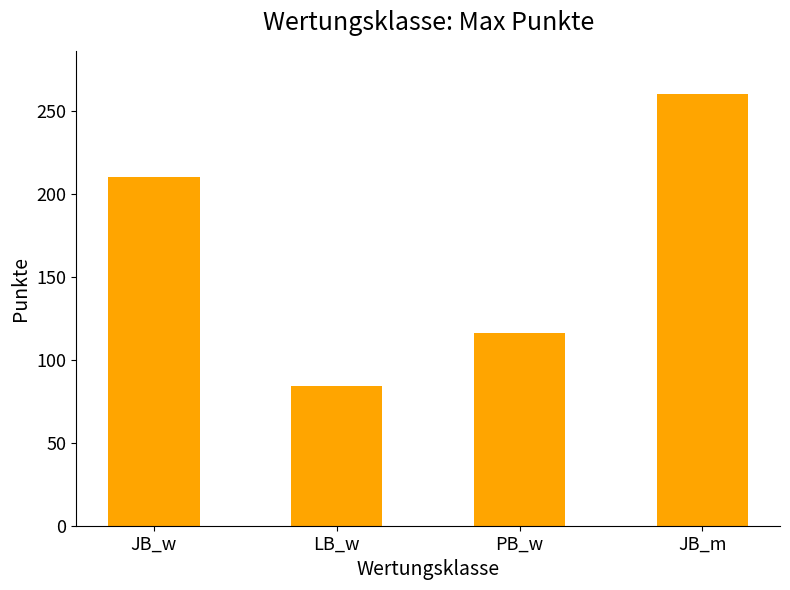

What is the sum of all values?

670